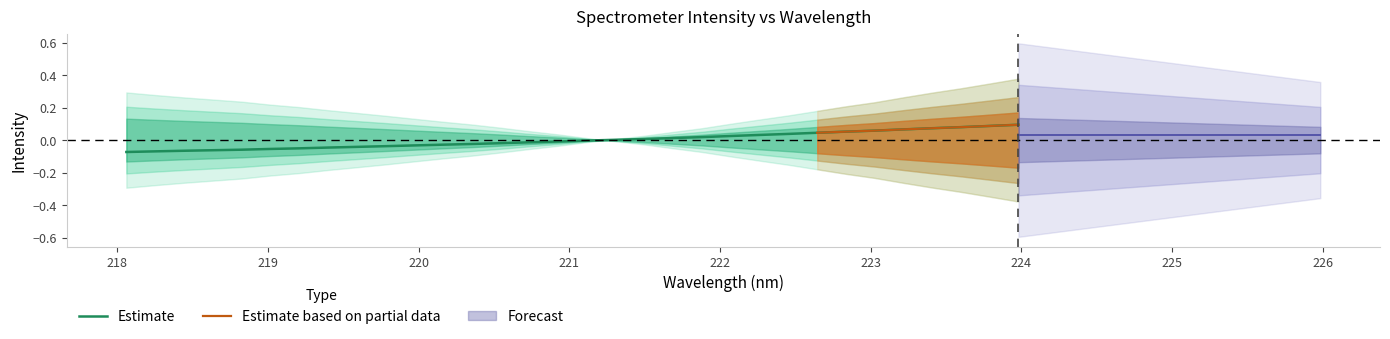

Rank the categories by value from lowest to highest.

218.0596, 218.2508, 218.442, 218.6332, 218.8244, 219.0156, 219.2067, 219.3979, 219.589, 219.7801, 219.9712, 220.1623, 220.3533, 220.5444, 220.7354, 220.9264, 221.1174, 221.3083, 221.4993, 221.6902, 221.8812, 222.0721, 222.263, 222.4538, 222.6447, 222.8355, 223.0264, 223.2172, 223.408, 223.5987, 223.7895, 223.9802